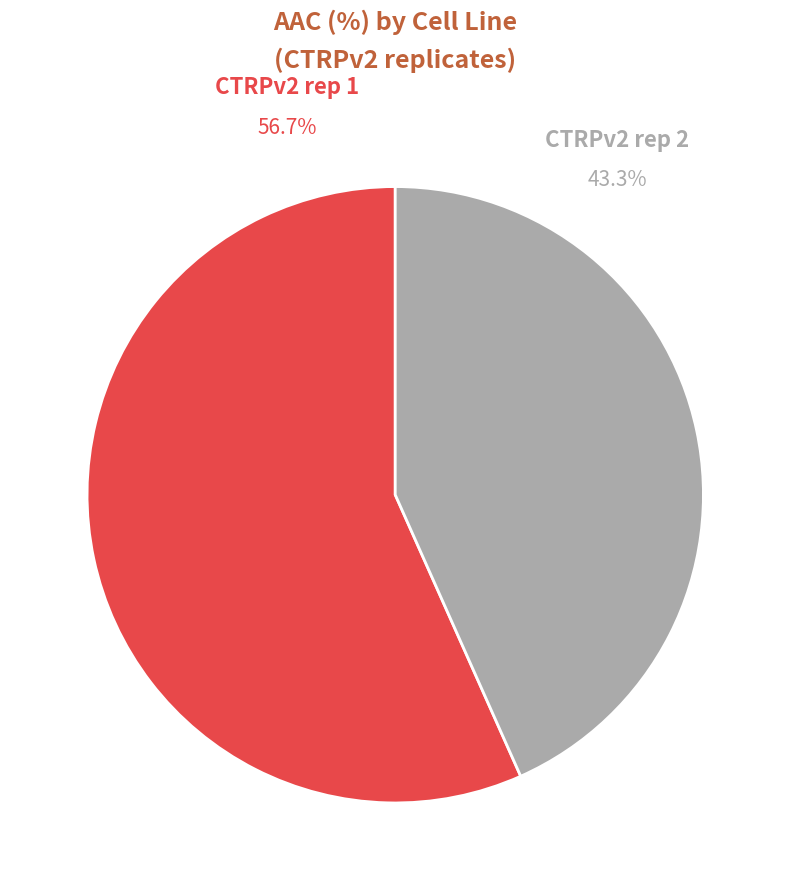

To the nearest percent, what is the difference between the CTRPv2 rep 2 and CTRPv2 rep 1 slice percentages?

13%